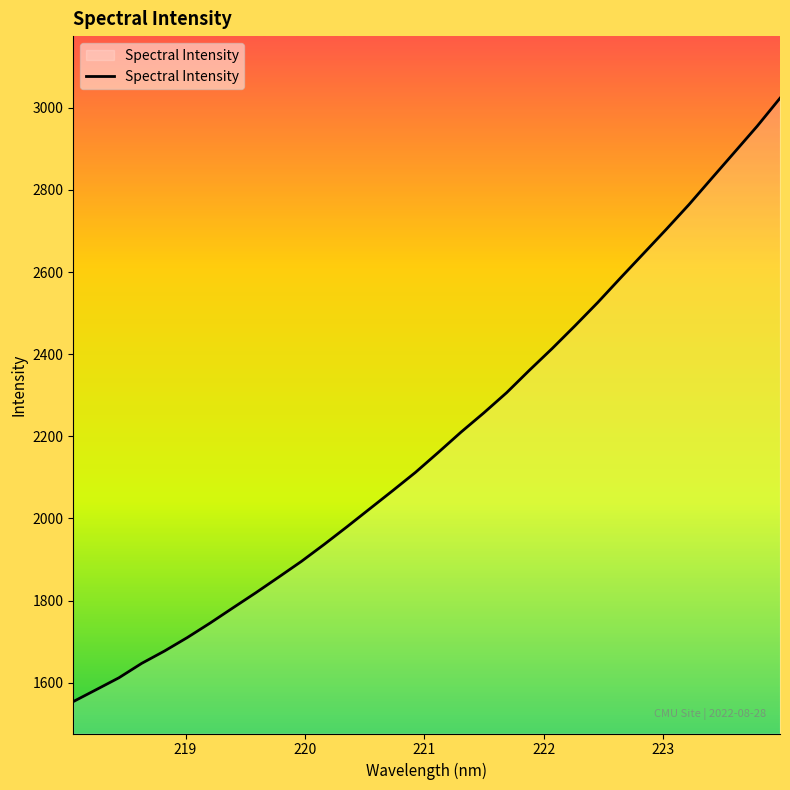

What is the greatest value displayed?

3023.2